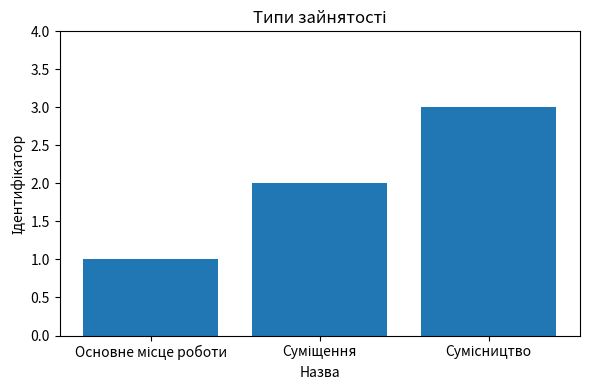

What is the maximum value shown in the chart?

3